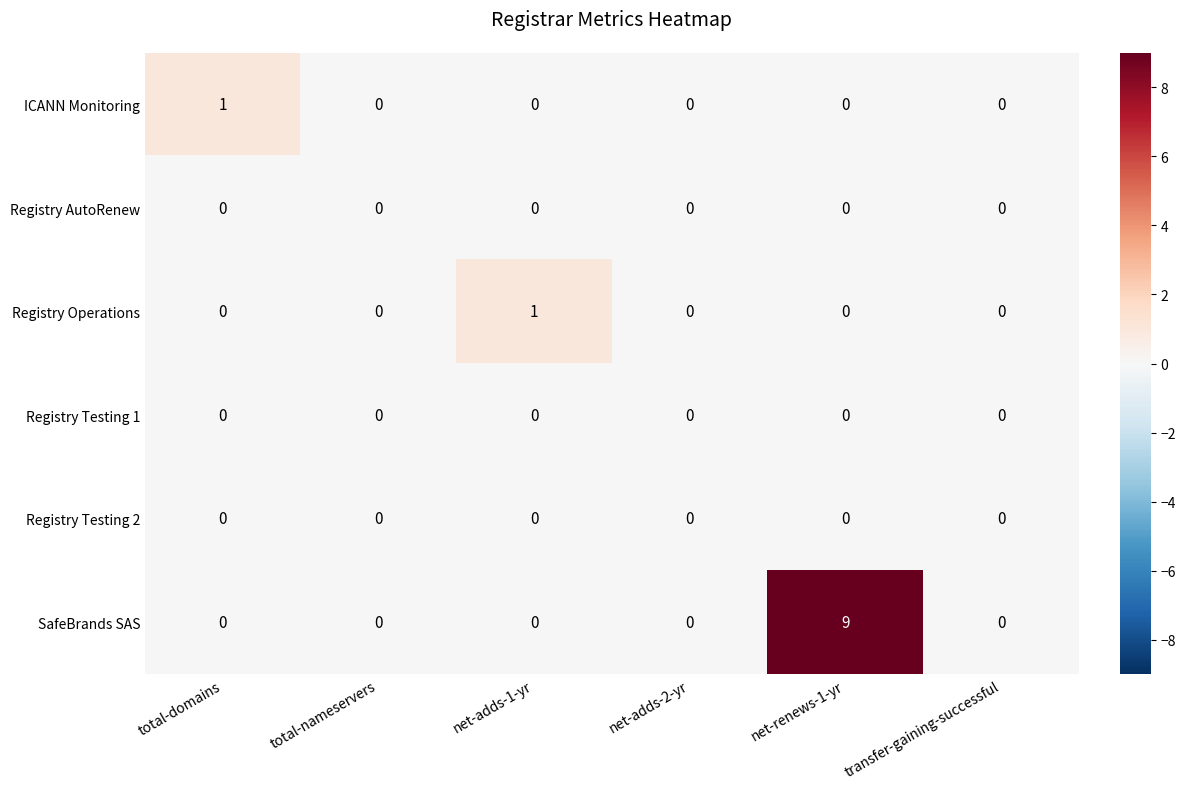

Which series has the largest total across all categories?

SafeBrands SAS